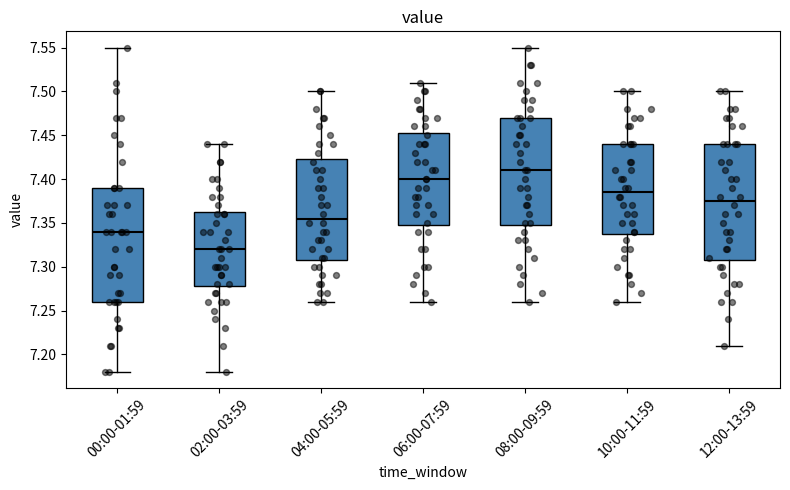

Where does the median line of the box for 10:00-11:59 sit on the y-axis? The values are not printed on the chart, so give them approximately, as read against the axis.

7.385